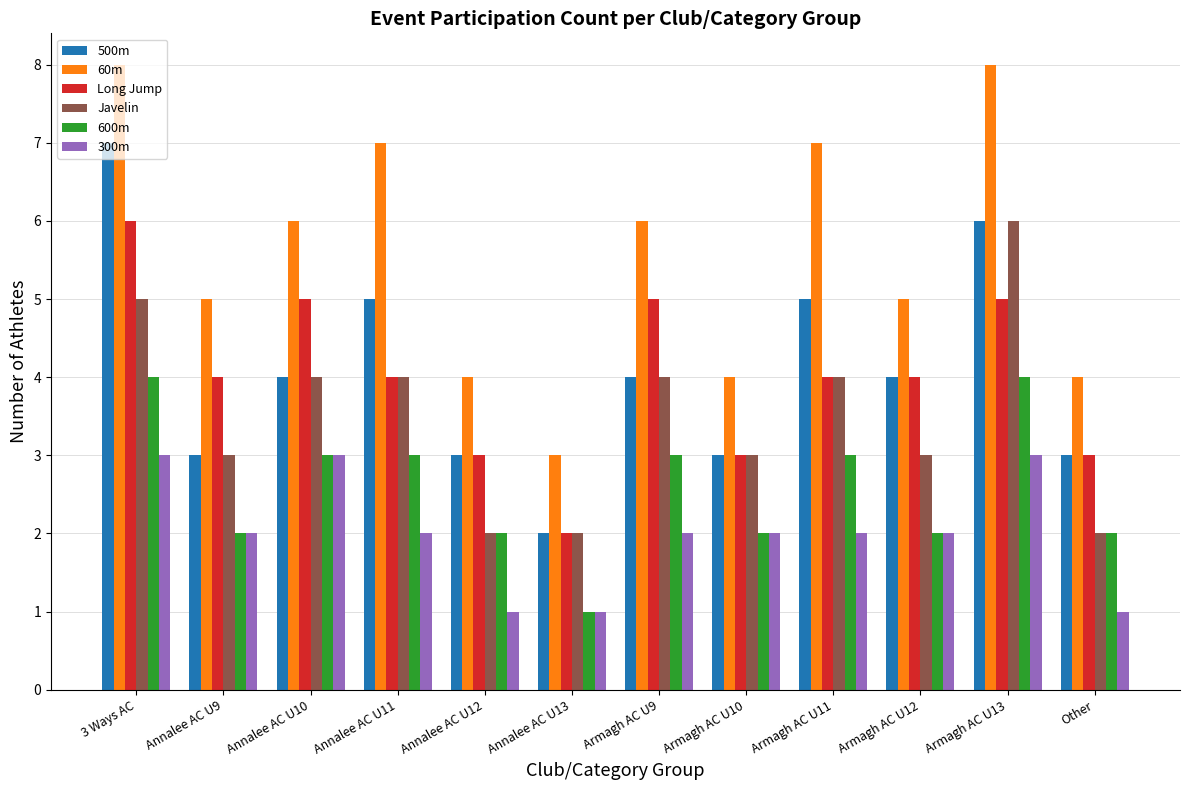

What is the sum of all 500m values?

49